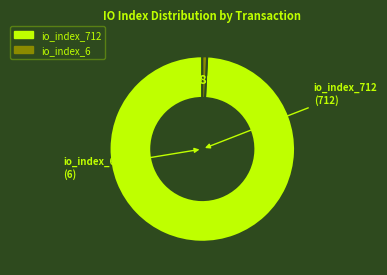

To the nearest percent, what is the difference between the largest and smallest slice percentages?

98%